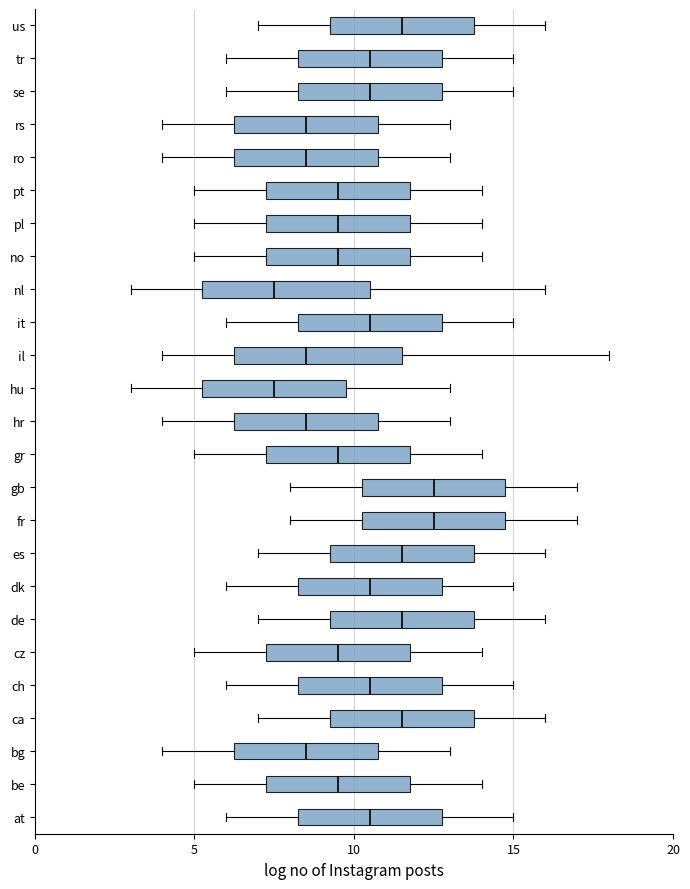

Reading bottom to top, transcribe this box plot: for each box, give where its median line is, the range the box spans, and where its two whiskers end, as read against the x-axis. The values are not printed on the chart, so give them approximately, as read against the axis.

at: median 10.5, box 8.5 to 13.0, whiskers 6.0 to 15.0
be: median 9.5, box 7.5 to 12.0, whiskers 5.0 to 14.0
bg: median 8.5, box 6.5 to 11.0, whiskers 4.0 to 13.0
ca: median 11.5, box 9.5 to 14.0, whiskers 7.0 to 16.0
ch: median 10.5, box 8.5 to 13.0, whiskers 6.0 to 15.0
cz: median 9.5, box 7.5 to 12.0, whiskers 5.0 to 14.0
de: median 11.5, box 9.5 to 14.0, whiskers 7.0 to 16.0
dk: median 10.5, box 8.5 to 13.0, whiskers 6.0 to 15.0
es: median 11.5, box 9.5 to 14.0, whiskers 7.0 to 16.0
fr: median 12.5, box 10.5 to 15.0, whiskers 8.0 to 17.0
gb: median 12.5, box 10.5 to 15.0, whiskers 8.0 to 17.0
gr: median 9.5, box 7.5 to 12.0, whiskers 5.0 to 14.0
hr: median 8.5, box 6.5 to 11.0, whiskers 4.0 to 13.0
hu: median 7.5, box 5.5 to 10.0, whiskers 3.0 to 13.0
il: median 8.5, box 6.5 to 11.5, whiskers 4.0 to 18.0
it: median 10.5, box 8.5 to 13.0, whiskers 6.0 to 15.0
nl: median 7.5, box 5.5 to 10.5, whiskers 3.0 to 16.0
no: median 9.5, box 7.5 to 12.0, whiskers 5.0 to 14.0
pl: median 9.5, box 7.5 to 12.0, whiskers 5.0 to 14.0
pt: median 9.5, box 7.5 to 12.0, whiskers 5.0 to 14.0
ro: median 8.5, box 6.5 to 11.0, whiskers 4.0 to 13.0
rs: median 8.5, box 6.5 to 11.0, whiskers 4.0 to 13.0
se: median 10.5, box 8.5 to 13.0, whiskers 6.0 to 15.0
tr: median 10.5, box 8.5 to 13.0, whiskers 6.0 to 15.0
us: median 11.5, box 9.5 to 14.0, whiskers 7.0 to 16.0